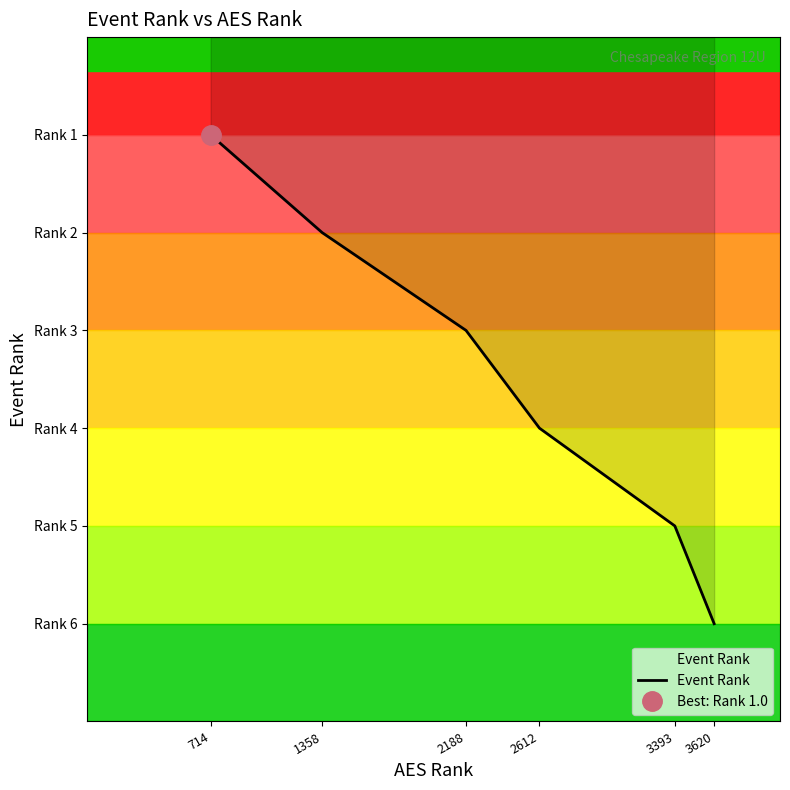

Rank the categories by value from lowest to highest.

714, 1358, 2188, 2612, 3393, 3620